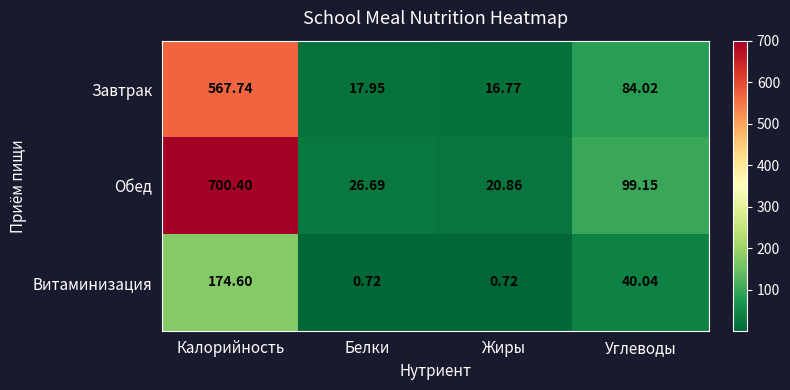

Which series has the largest range (max minus min)?

Обед